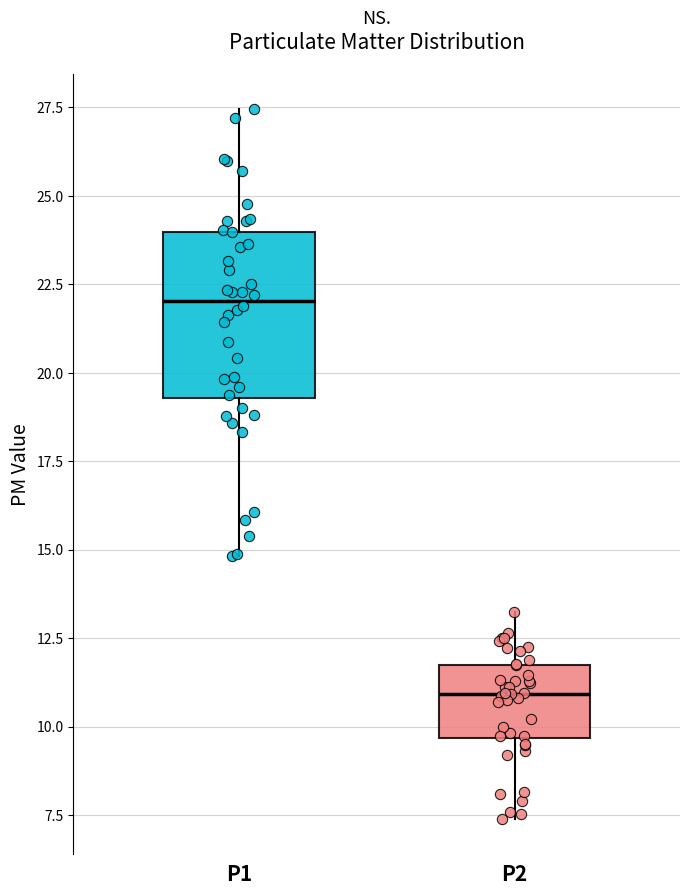

Which box's median line is the highest?

P1